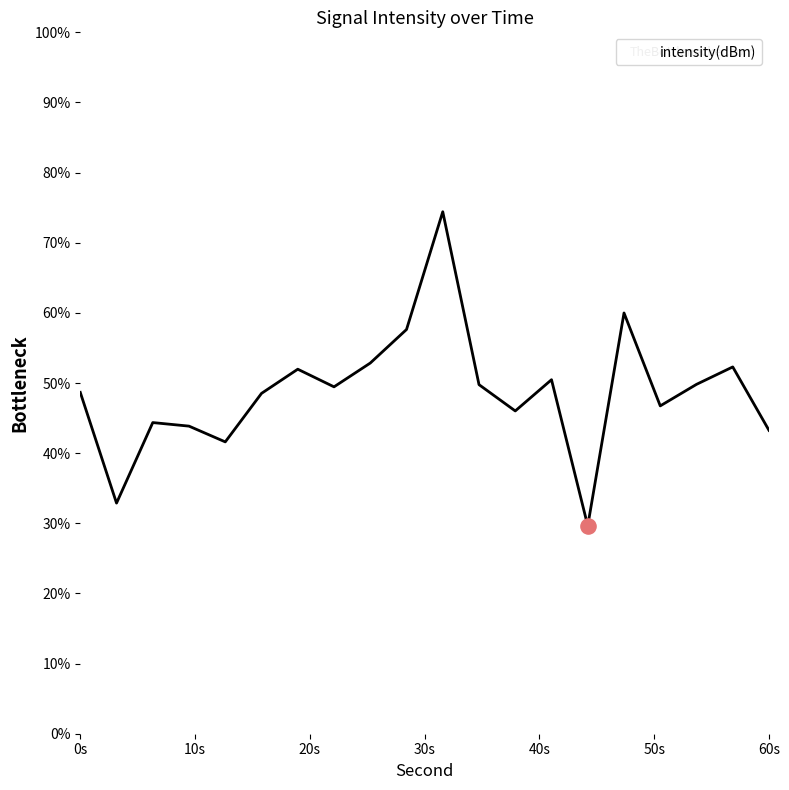

What is the smallest value displayed?

29.6